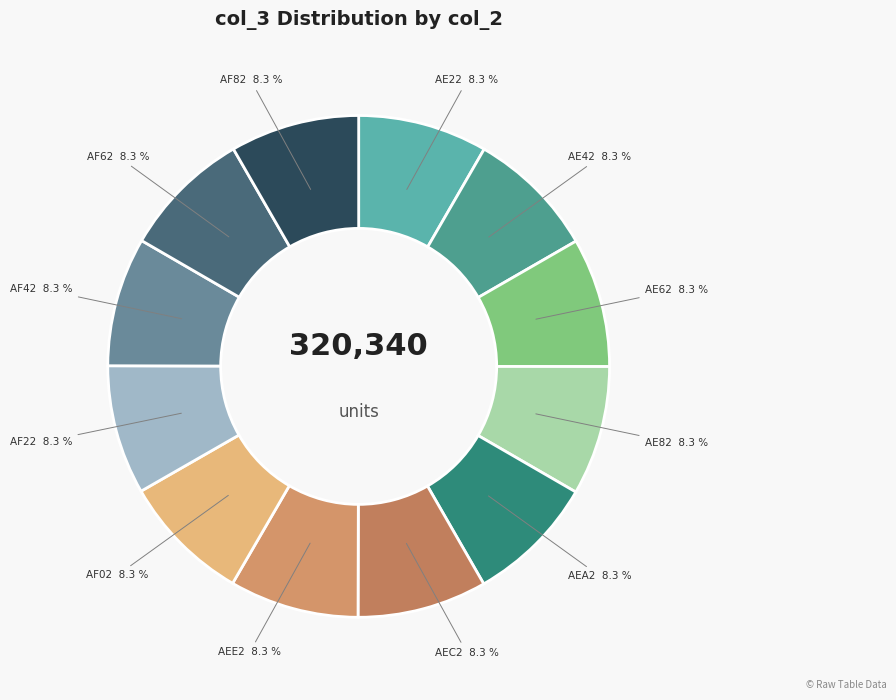

How many segments does this pie chart have?

12